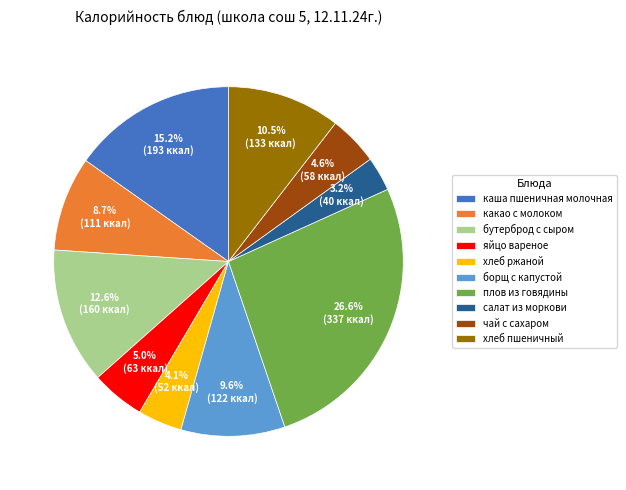

To the nearest percent, what is the combined percentage of чай с сахаром and яйцо вареное?

10%